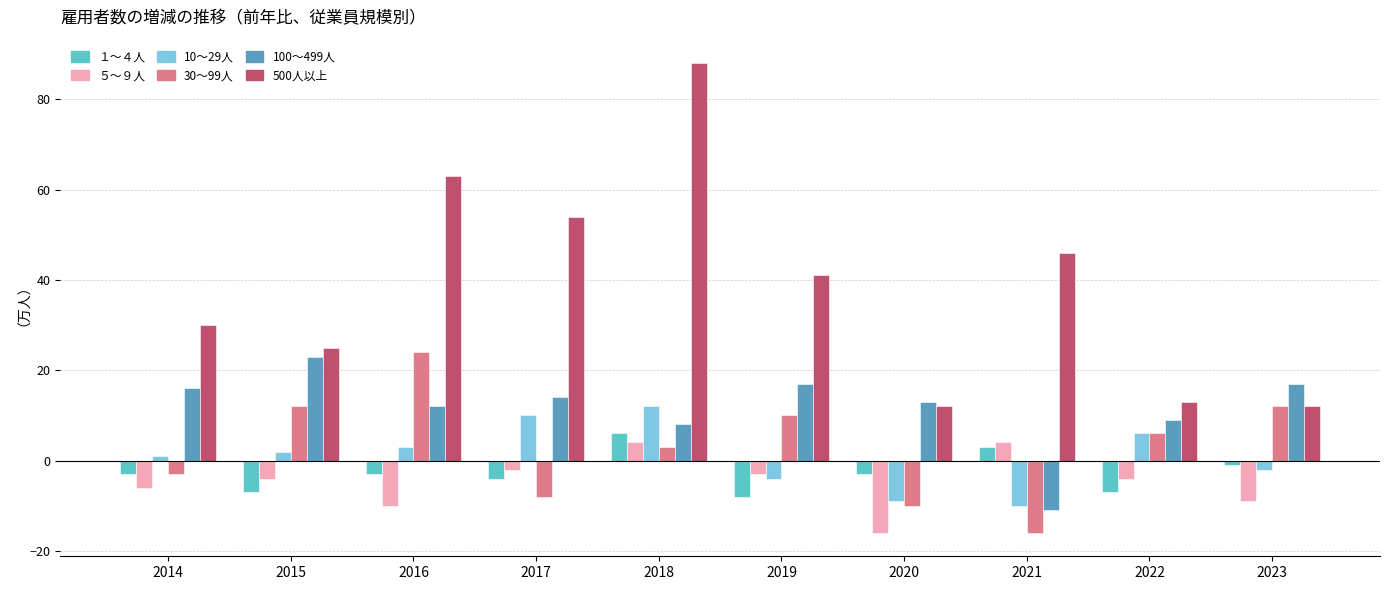

What is the value of the １～４人 bar at the 7th from the left?

-3